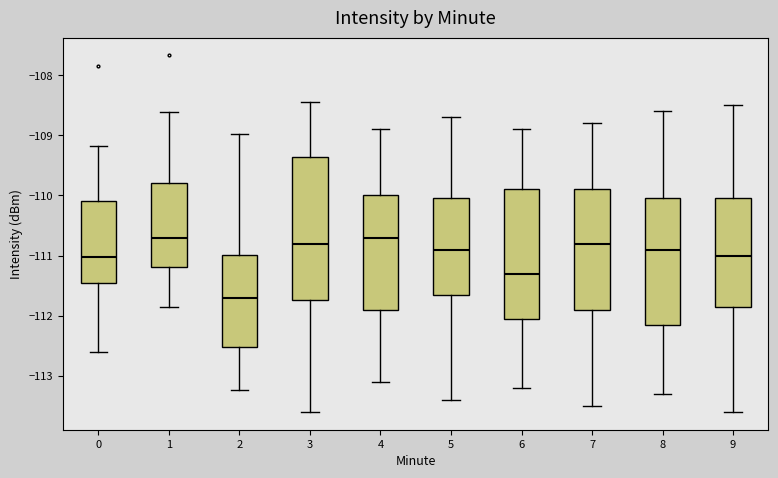

Where does the median line of the box at x = 2 sit on the y-axis? The values are not printed on the chart, so give them approximately, as read against the axis.

-111.7